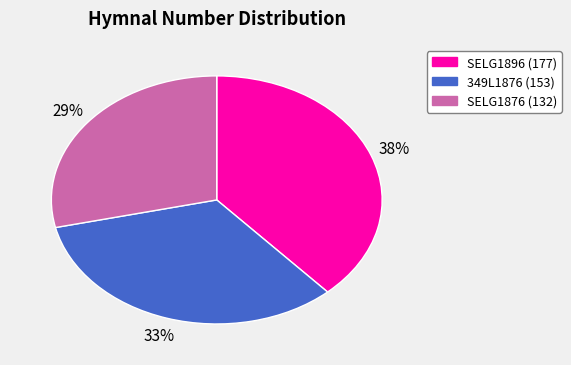

Is there a majority slice in this chart?

No